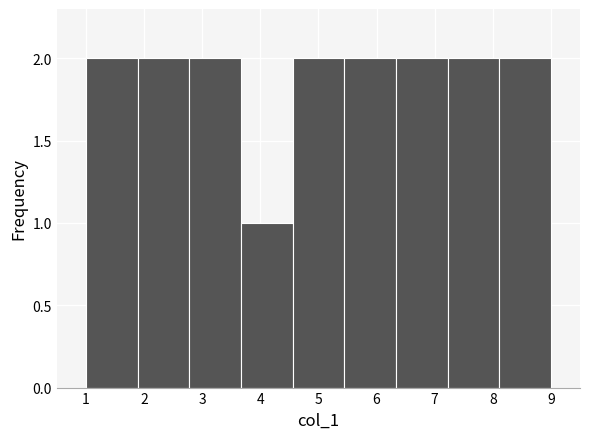

Reading left to right, transcribe this chart: for each bar, give the range it covers on the x-axis and its height. Neither the bar edges nor the heights are printed on the chart, so give them approximately, as read against the axes.

1.0 to 1.9: 2
1.9 to 2.8: 2
2.8 to 3.7: 2
3.7 to 4.6: 1
4.6 to 5.4: 2
5.4 to 6.3: 2
6.3 to 7.2: 2
7.2 to 8.1: 2
8.1 to 9.0: 2